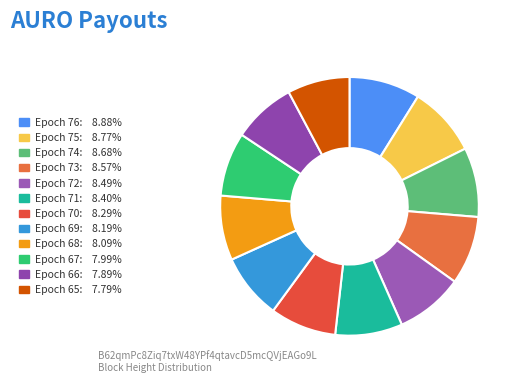

Count the number of slices in the pie.

12